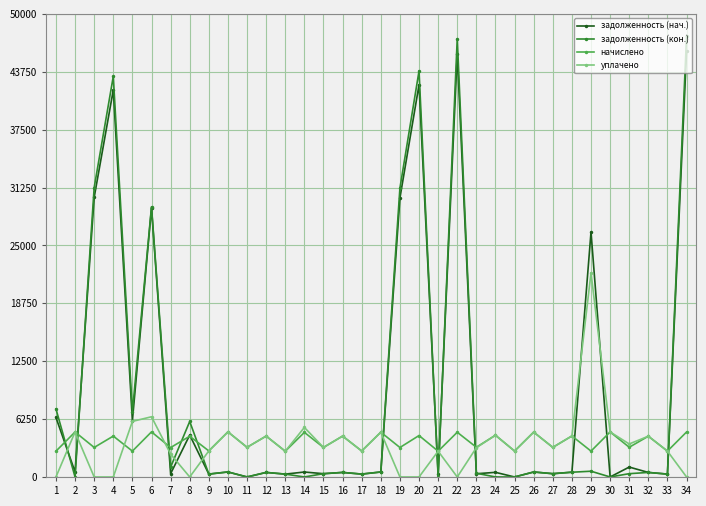

Between 14 and 31, which series saw the biggest shift?

уплачено